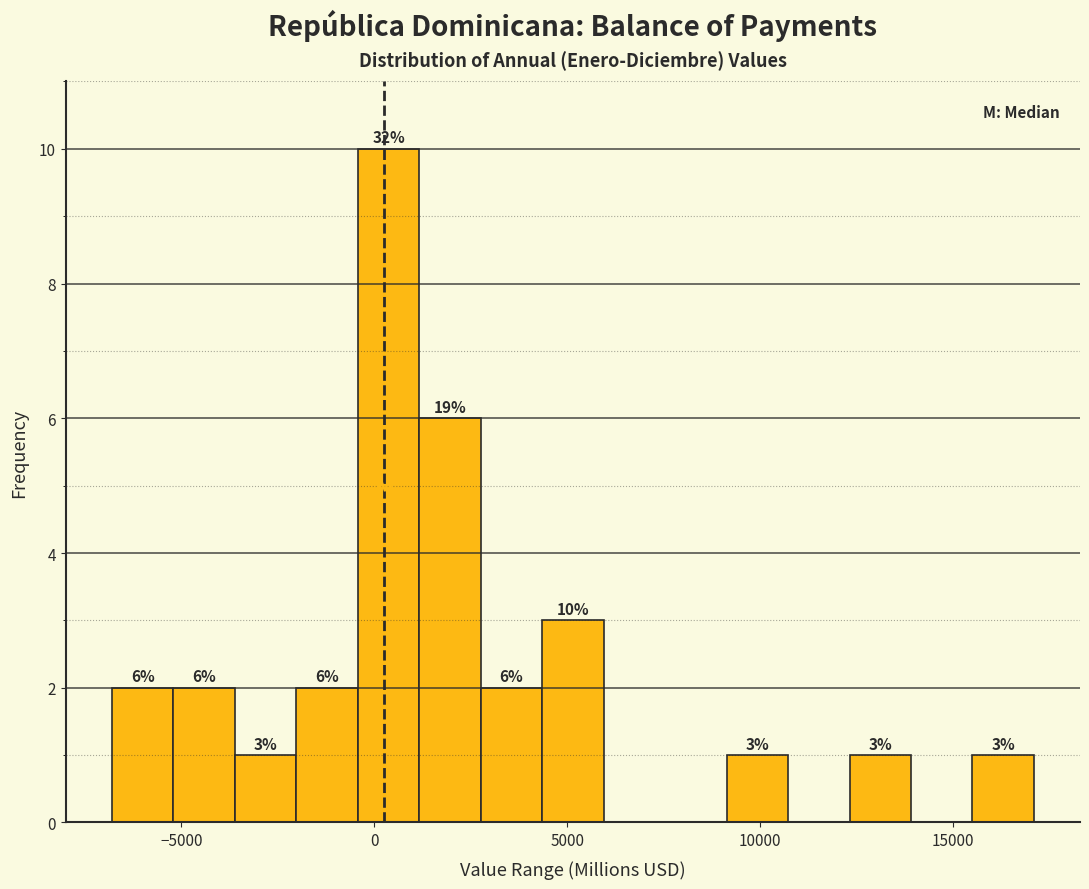

Read against the x-axis, roughly where is the centre of the tallest bar?

500